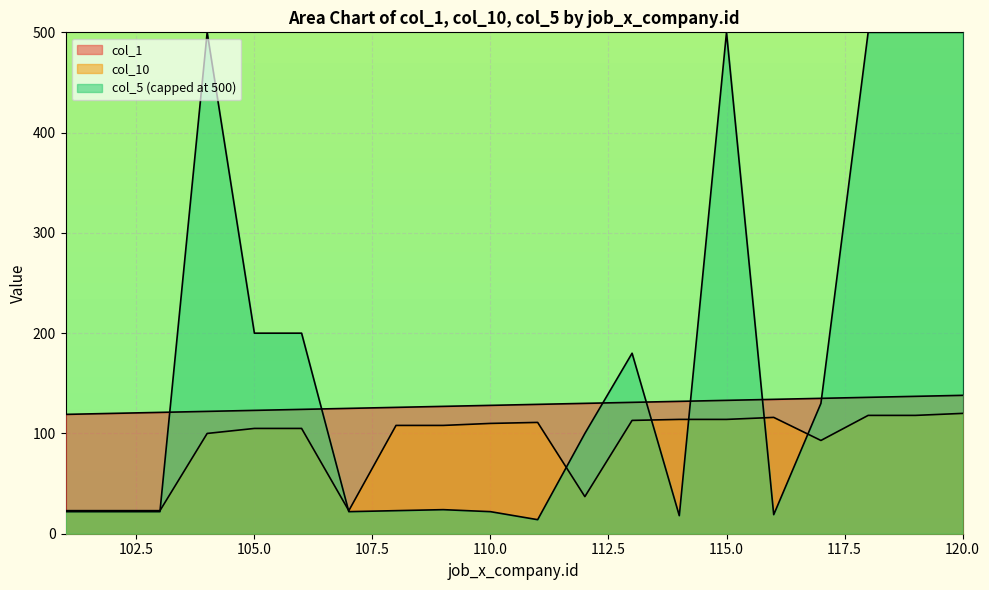

At which category is the sum across all series the highest?

120